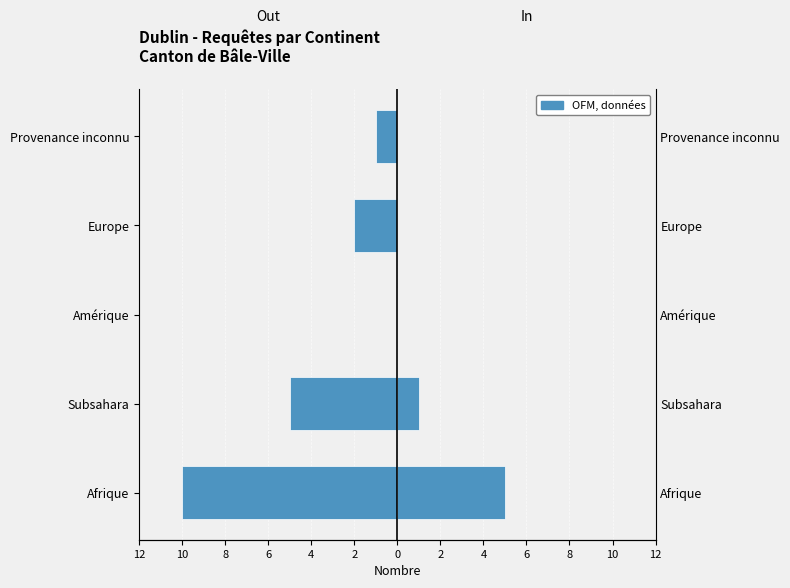

What is the minimum value shown in the chart?

-10